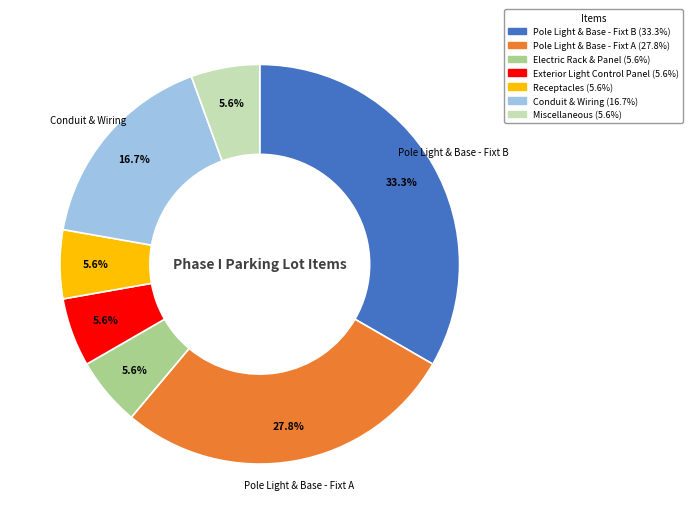

Is there any slice that represents more than half of the pie?

No